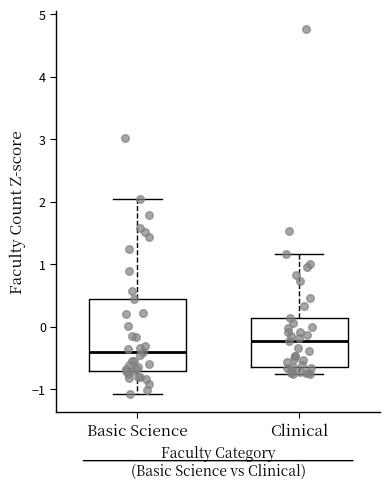

Where does the upper whisker of the box for Clinical end on the y-axis? The values are not printed on the chart, so give them approximately, as read against the axis.

1.2